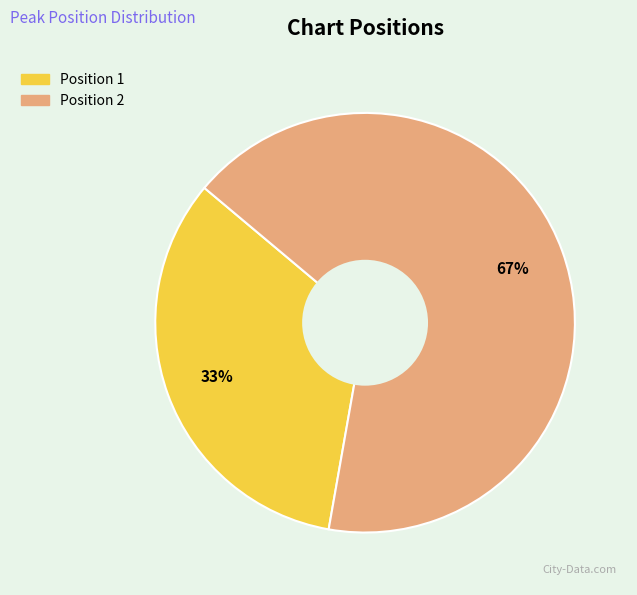

To the nearest percent, what portion does Position 1 represent?

33%